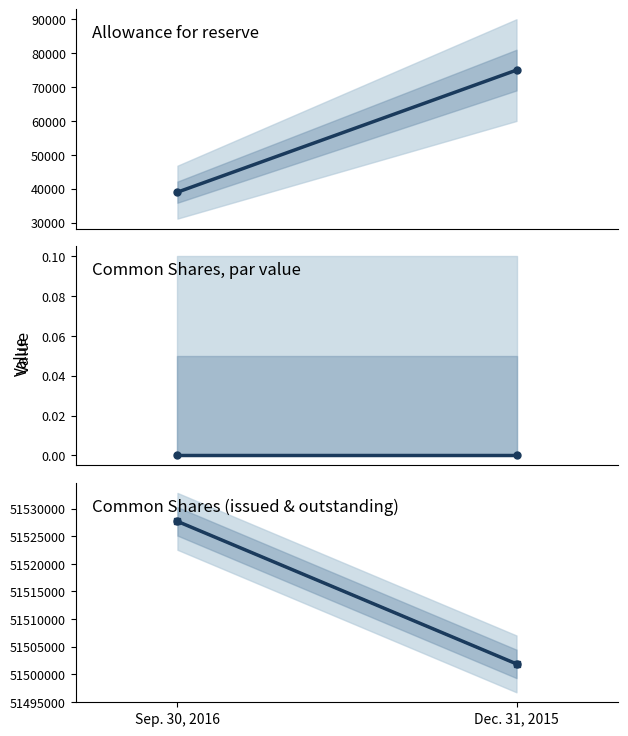

What is the greatest value displayed?

51527711